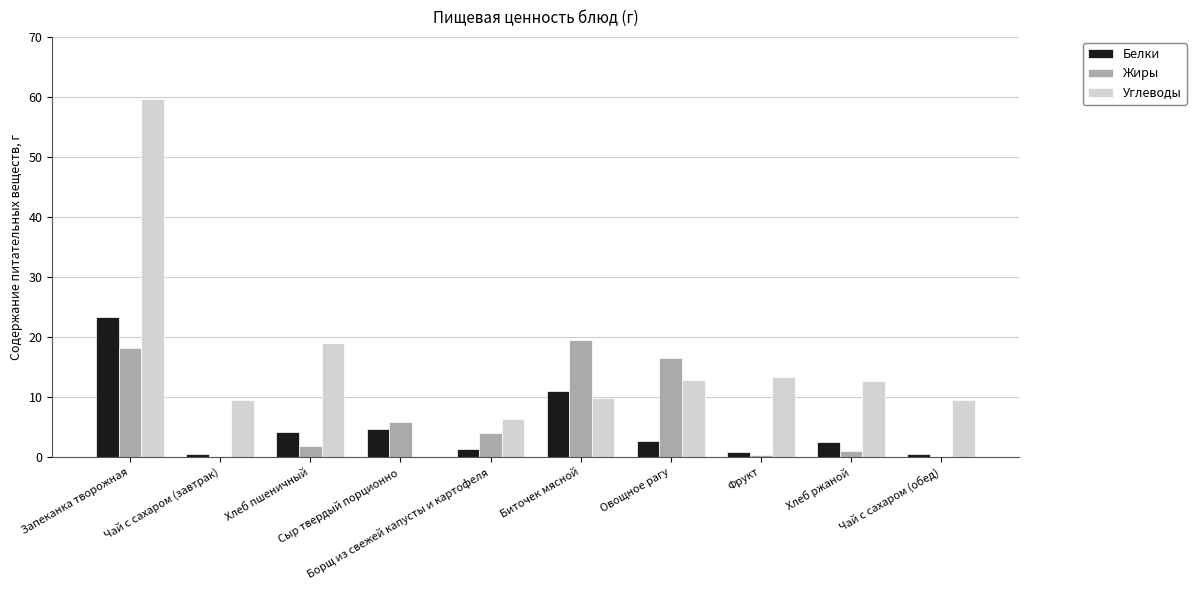

What is the sum of all Жиры values?

67.2